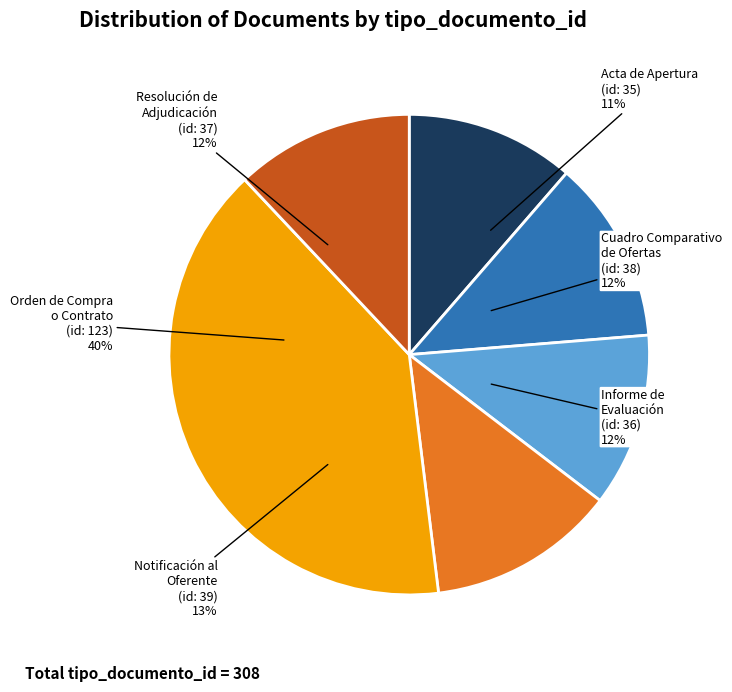

To the nearest percent, what percentage of the pie is Notificación al Oferente?

13%